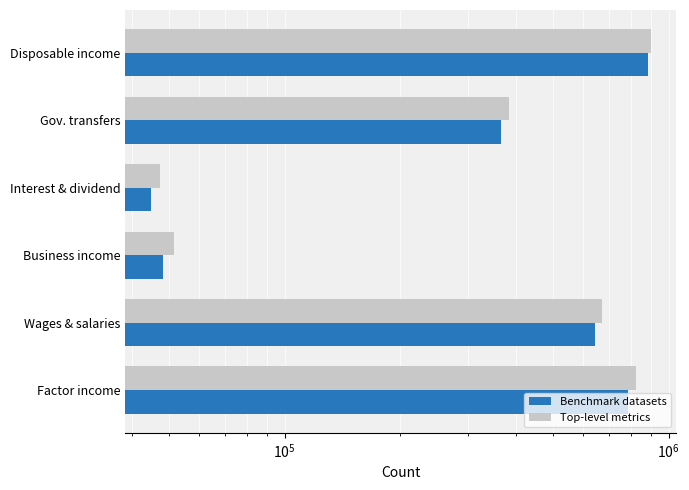

Which series has the widest spread of values?

Top-level metrics